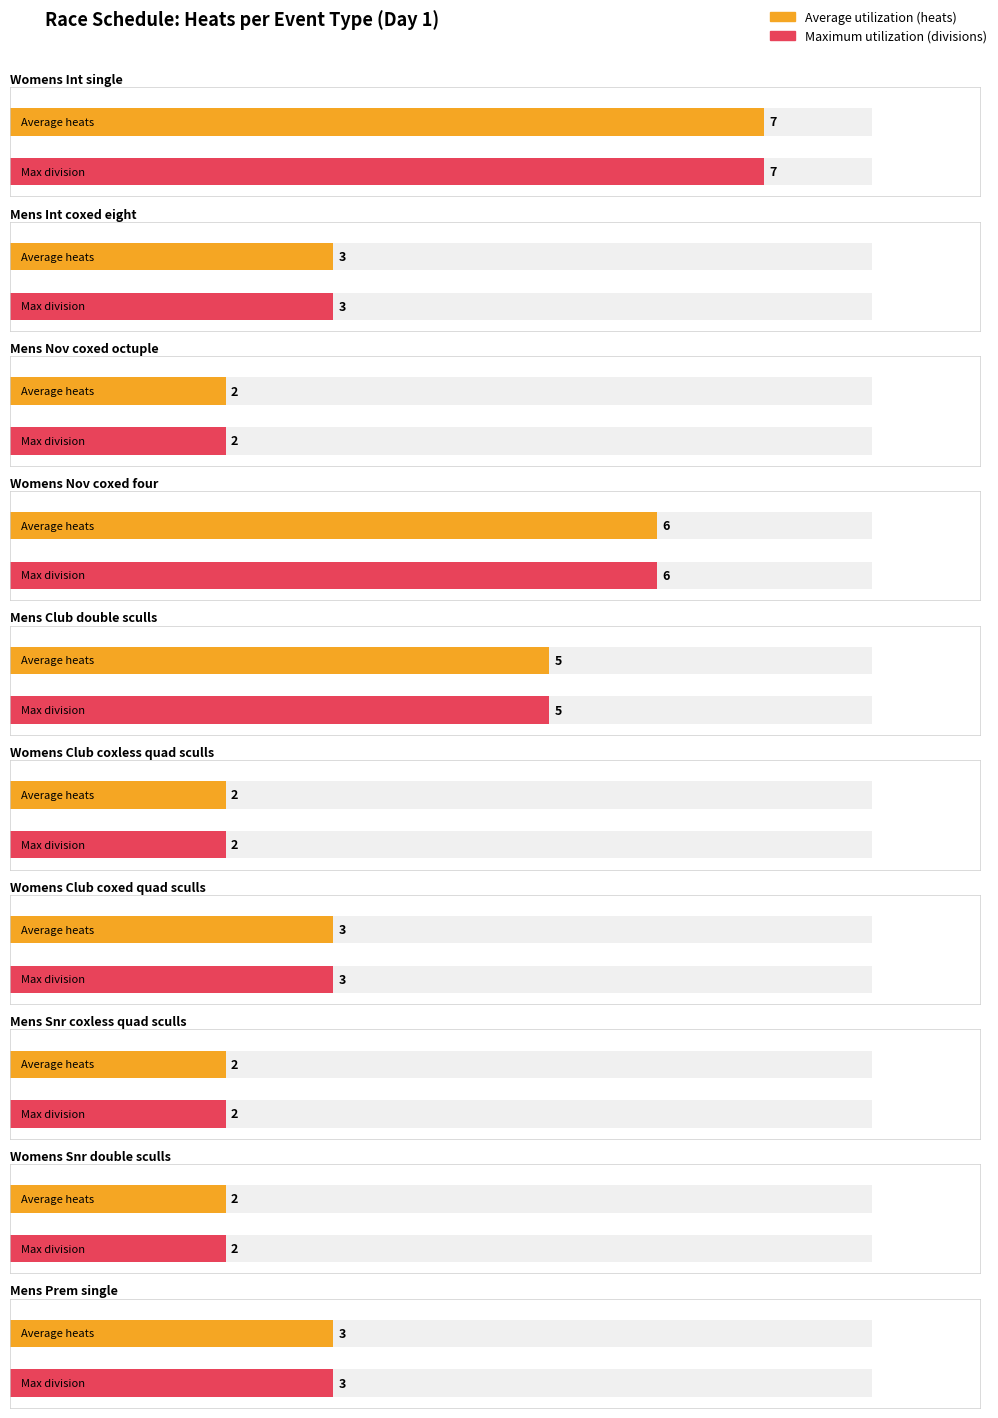

What are all the series names shown in the legend?

Average utilization, Maximum utilization